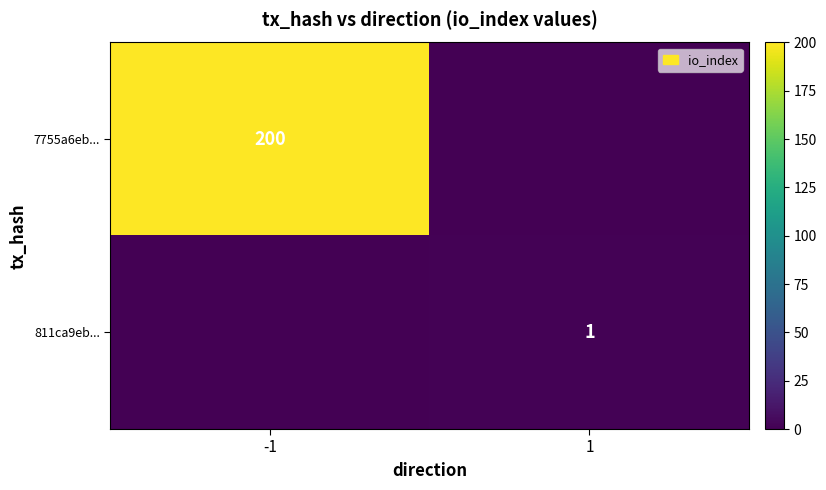

At which category is the sum across all series the highest?

-1